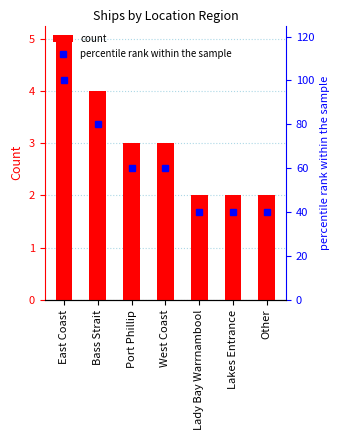

What is the maximum value for percentile rank within the sample?

100